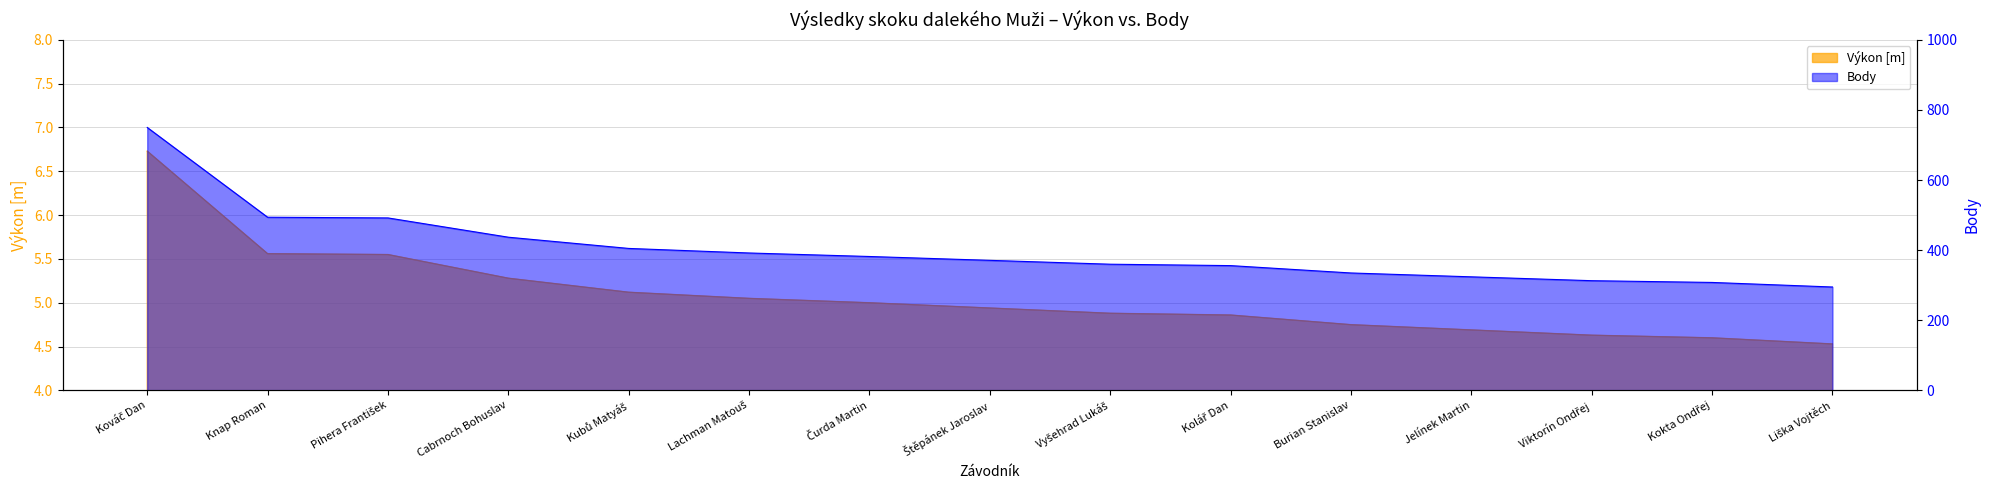

At Kokta Ondřej, list the series in order from largest to smallest.

Body, Výkon